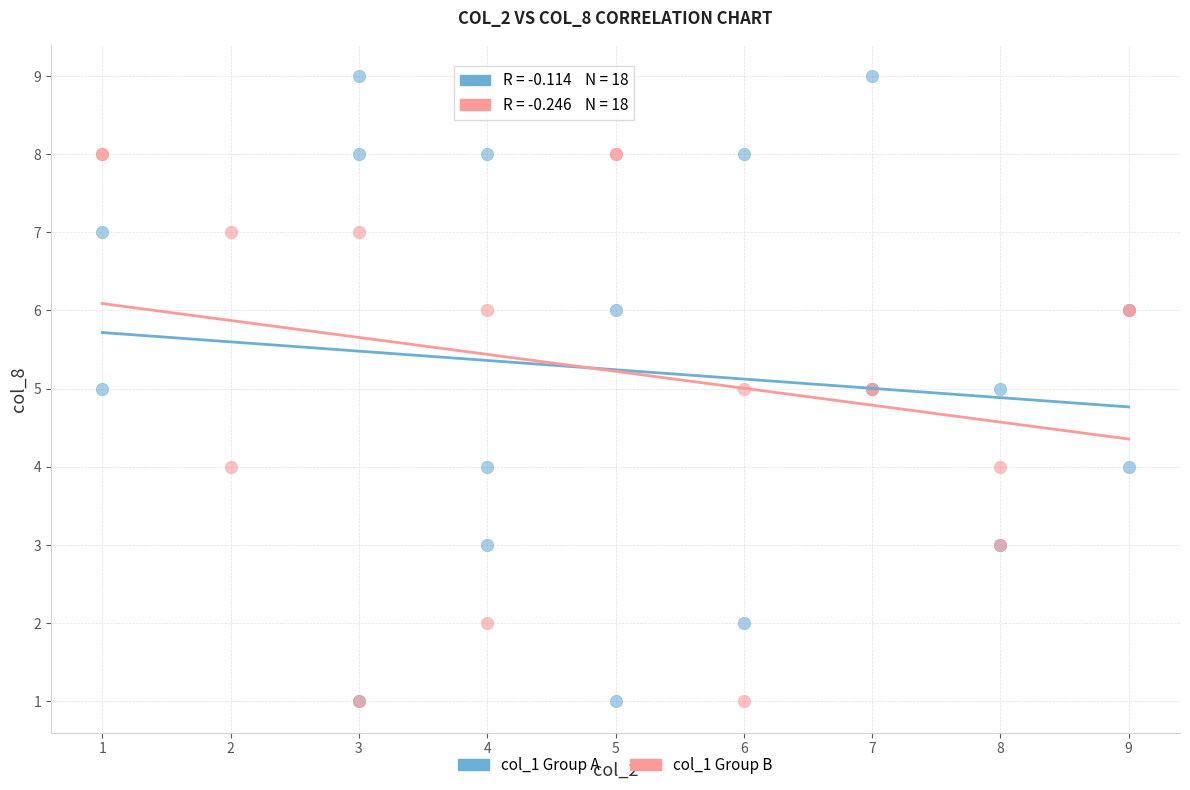

Which series contains the highest Y value?

col_1 Group A